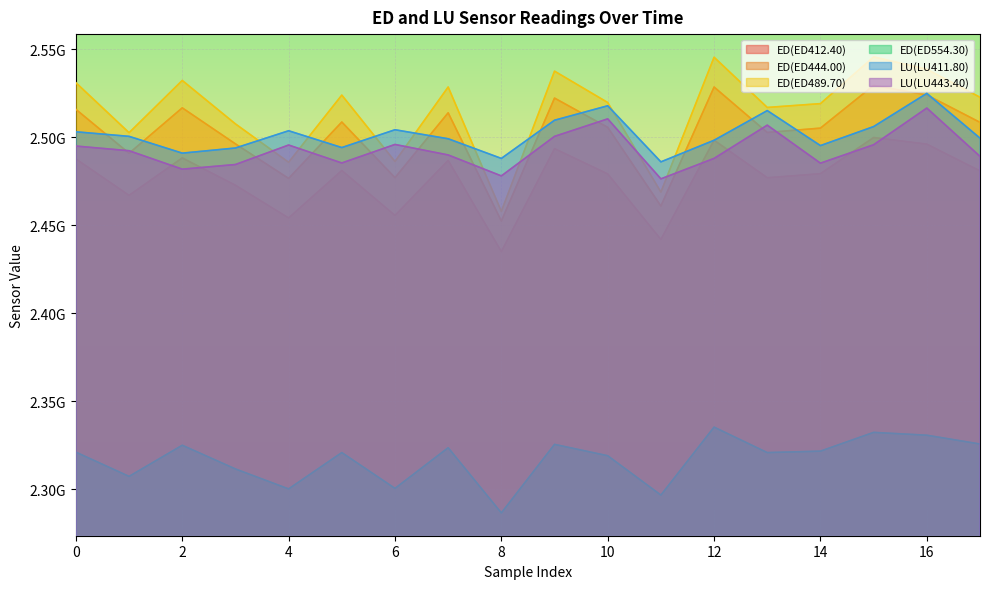

Is it true that LU(LU411.80) equals 1189582756 at 15?

False